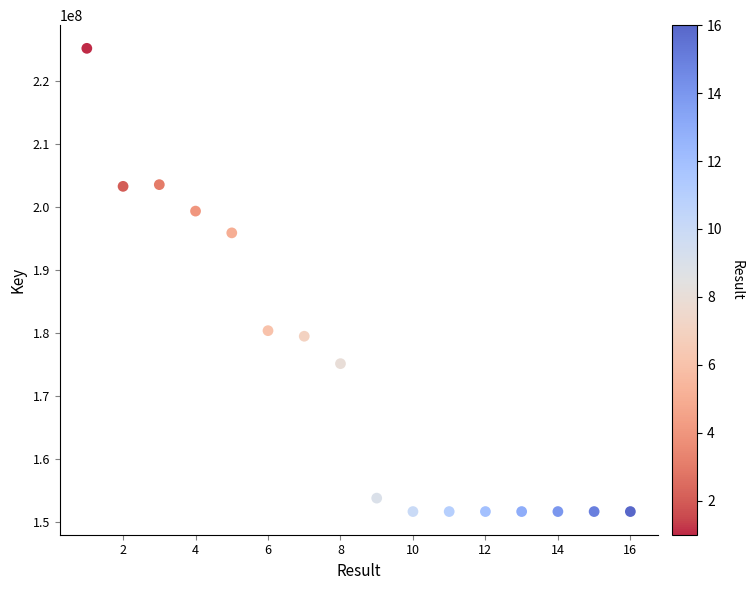

What is the range of X values (max minus min)?

15